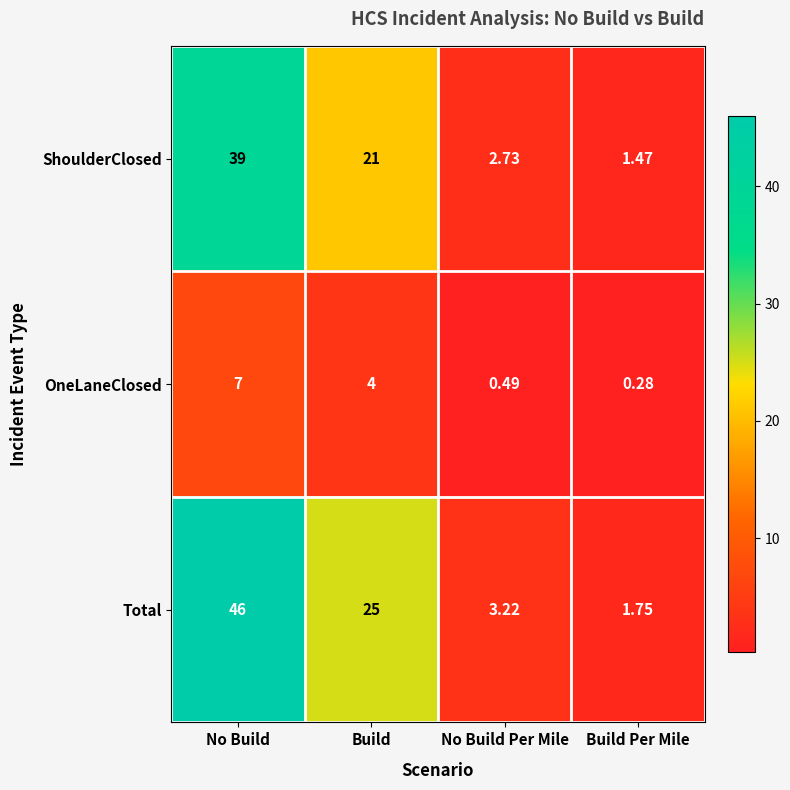

How many data points in ShoulderClosed are less than 21?

2